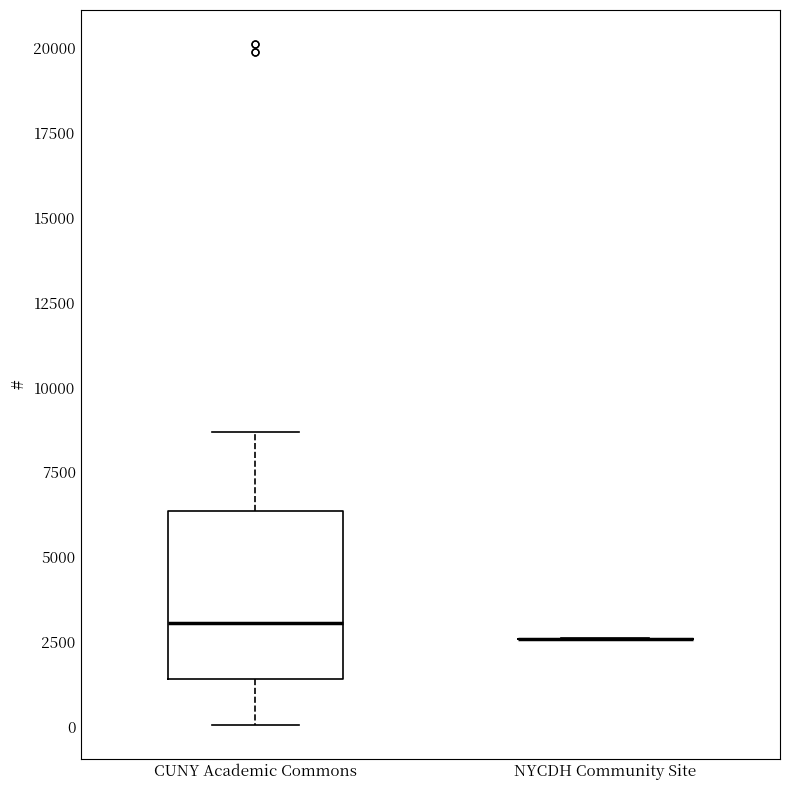

Reading left to right, transcribe this box plot: for each box, give where its median line is, the range the box spans, and where its two whiskers end, as read against the y-axis. The values are not printed on the chart, so give them approximately, as read against the axis.

CUNY Academic Commons: median 3000, box 1500 to 6500, whiskers 0 to 8500
NYCDH Community Site: box collapsed to a line at 2500, whiskers 2500 to 2500